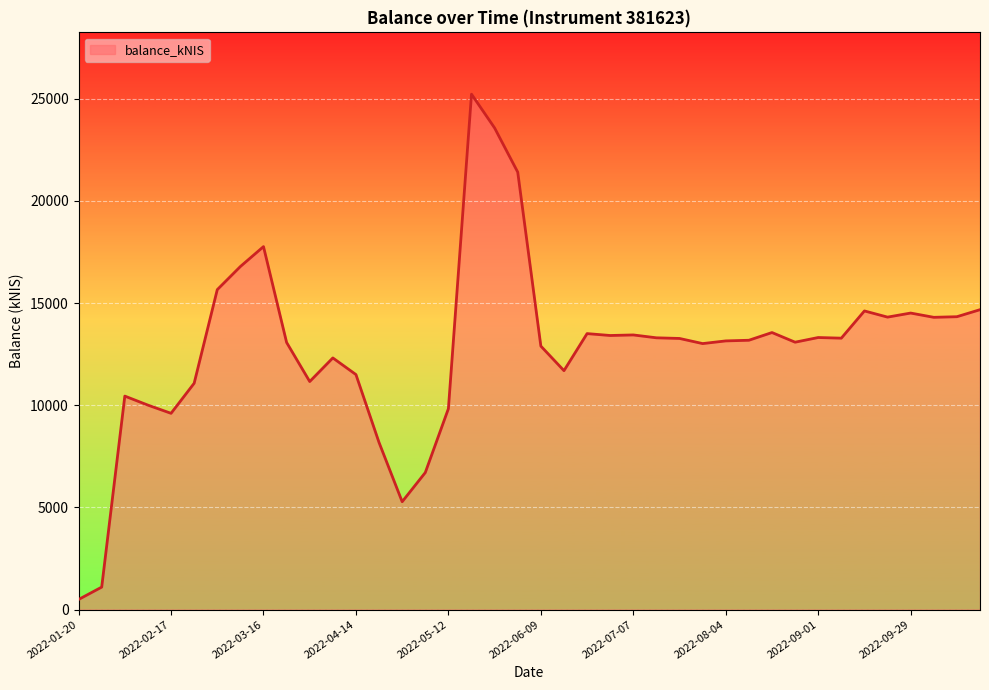

What is the difference between the maximum and minimum values?

24725.9